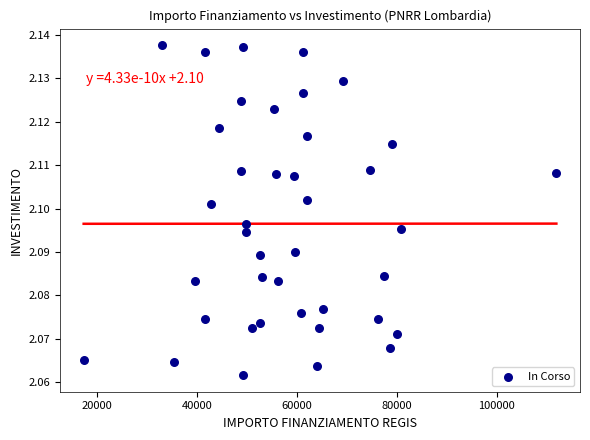

What is the range of X values (max minus min)?

94665.7